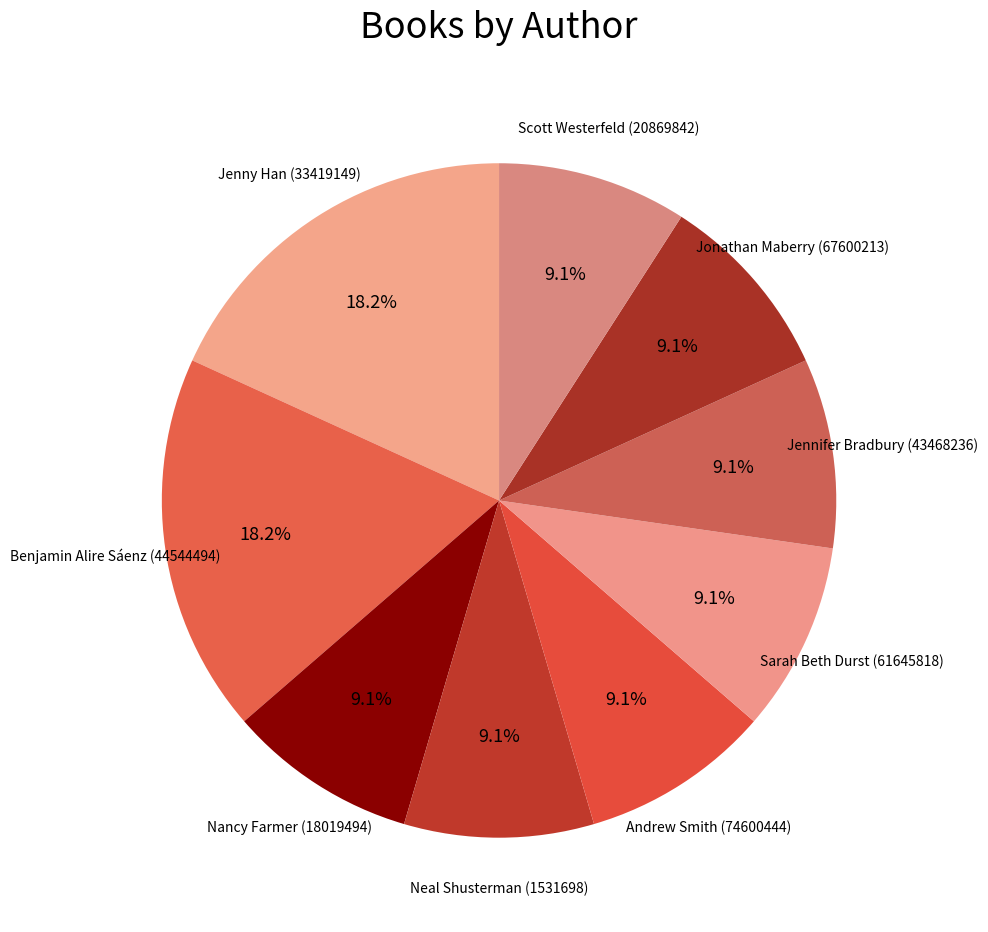

To the nearest percent, what is the difference between the largest and smallest slice percentages?

9%